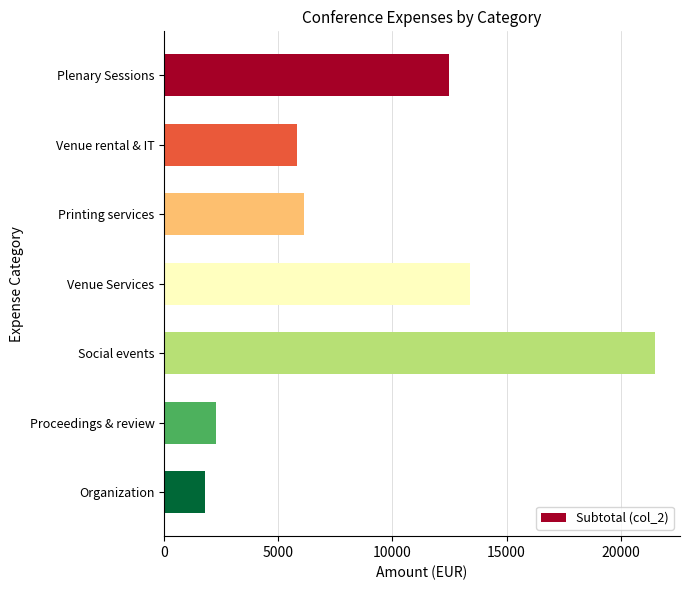

The value at Organization is 1800.0. True or false?

True